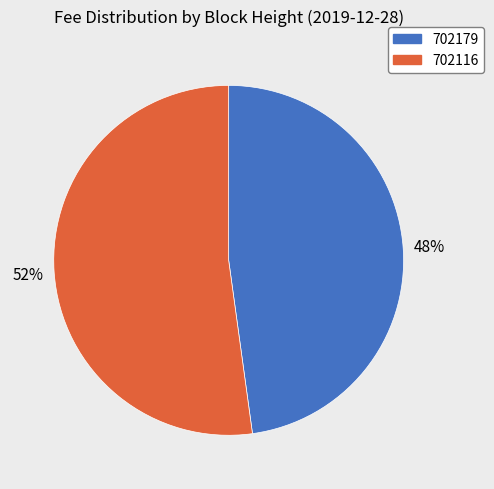

Is the sum of 702179 and 702116 greater than half?

Yes